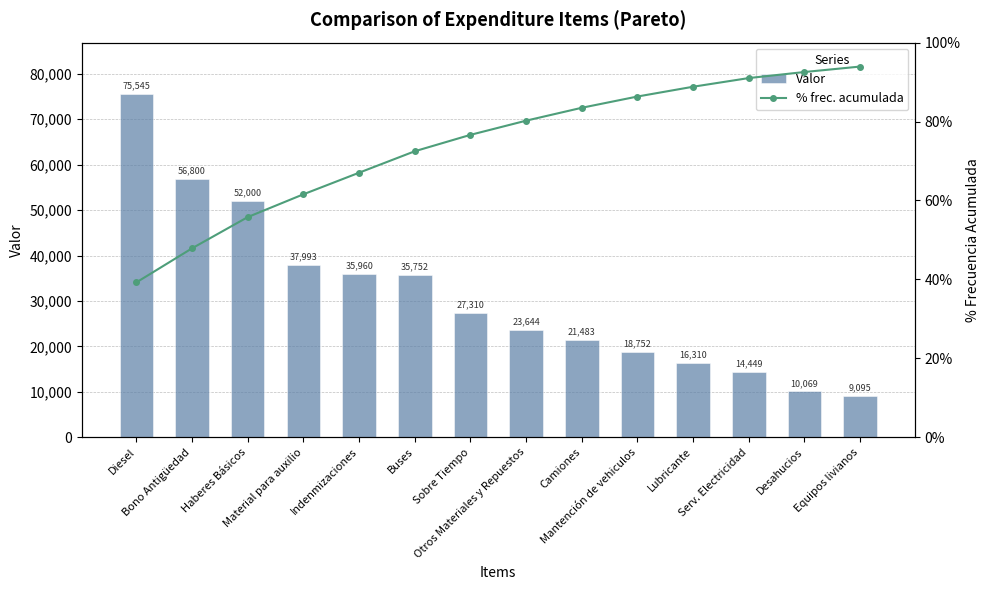

What position from the left is Otros Materiales y Repuestos?

8